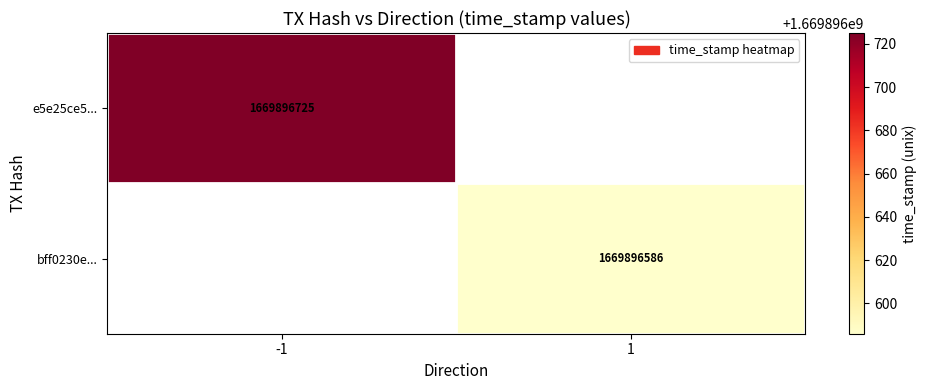

Reading right to left, list all the values displayed in this chart.

e5e25ce513eba9d80461c1ab0c98ab614fd3733: time_stamp=1669896725	direction=-1
bff0230e9c5a670ad011674e2932d09ae4dbc21: time_stamp=1669896586	direction=1